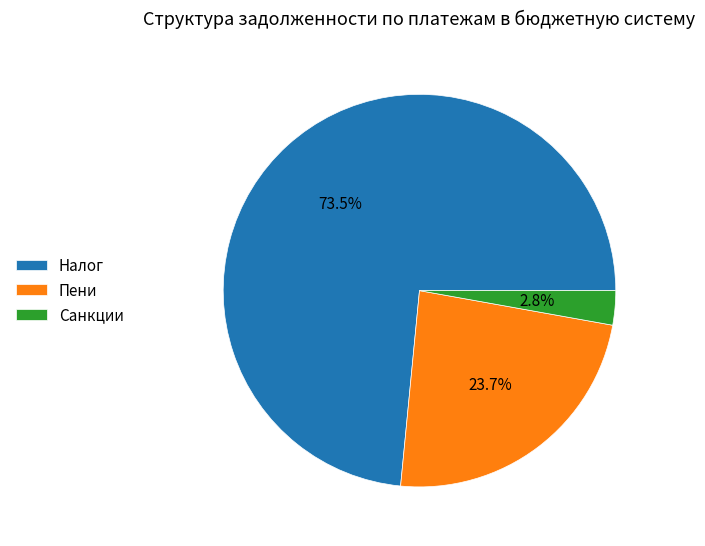

Which has a higher value, Пени or Налог?

Налог